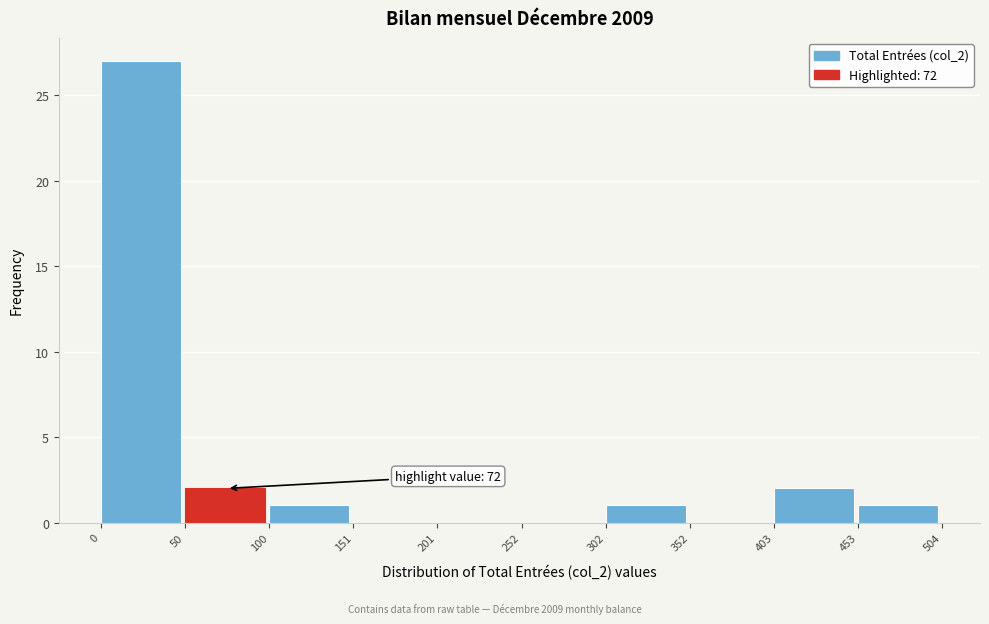

Over which range of the x-axis is the bar tallest?

0 to 50